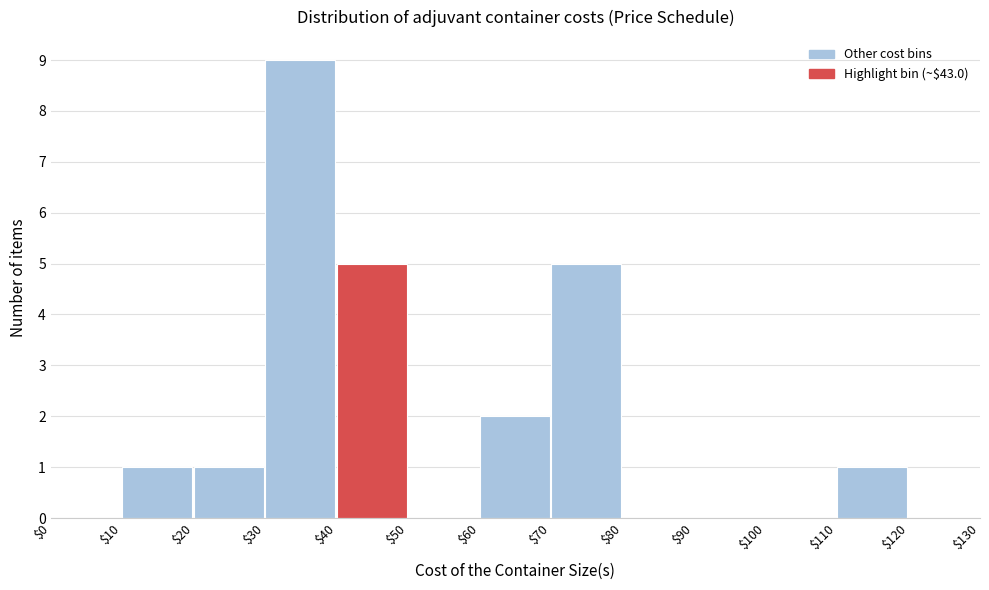

Reading left to right, list every bar in this chart as the range it spans on the x-axis followed by its height. The values are not printed on the chart, so give them approximately, as read against the axis.

$0 to $10: 0
$10 to $20: 1
$20 to $30: 1
$30 to $40: 9
$40 to $50: 5
$50 to $60: 0
$60 to $70: 2
$70 to $80: 5
$80 to $90: 0
$90 to $100: 0
$100 to $110: 0
$110 to $120: 1
$120 to $130: 0